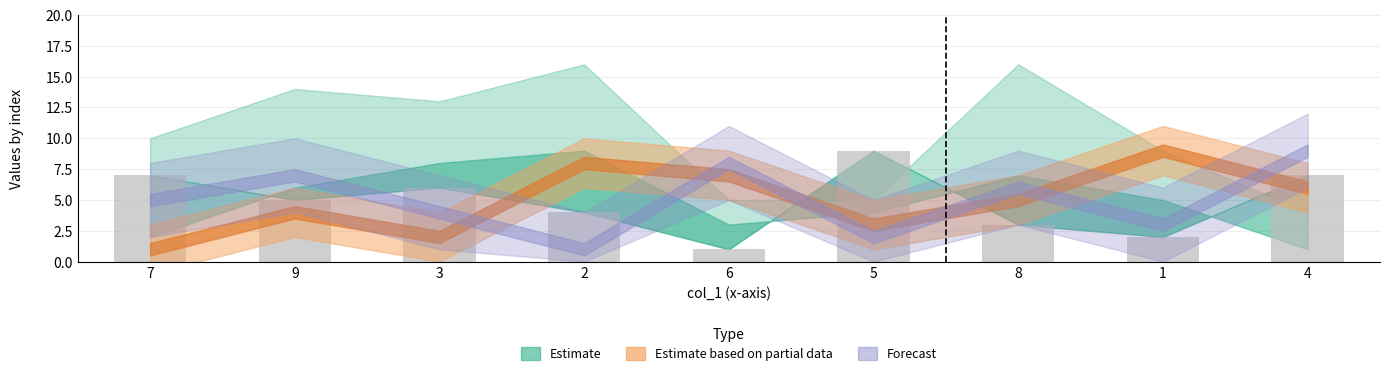

What is the change in value from 6 to 5?

+8